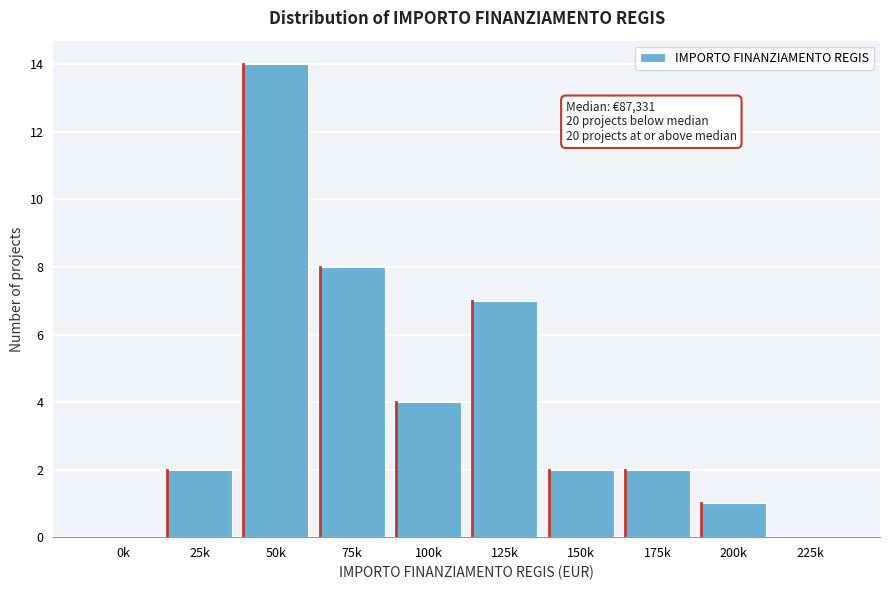

True or false: the data shows 4 at 100k.

True